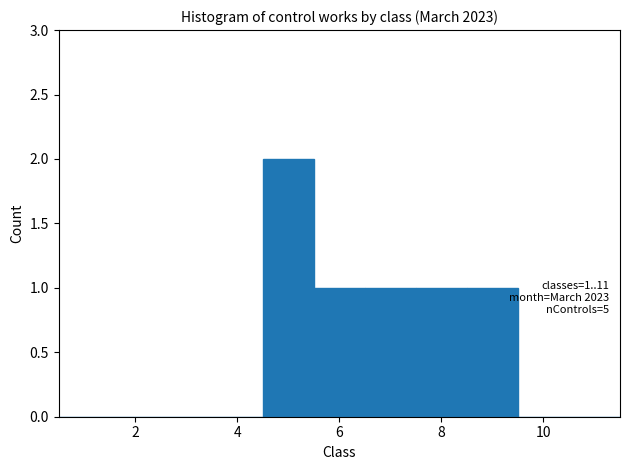

Over which range of the x-axis is the bar tallest?

4.5 to 5.5